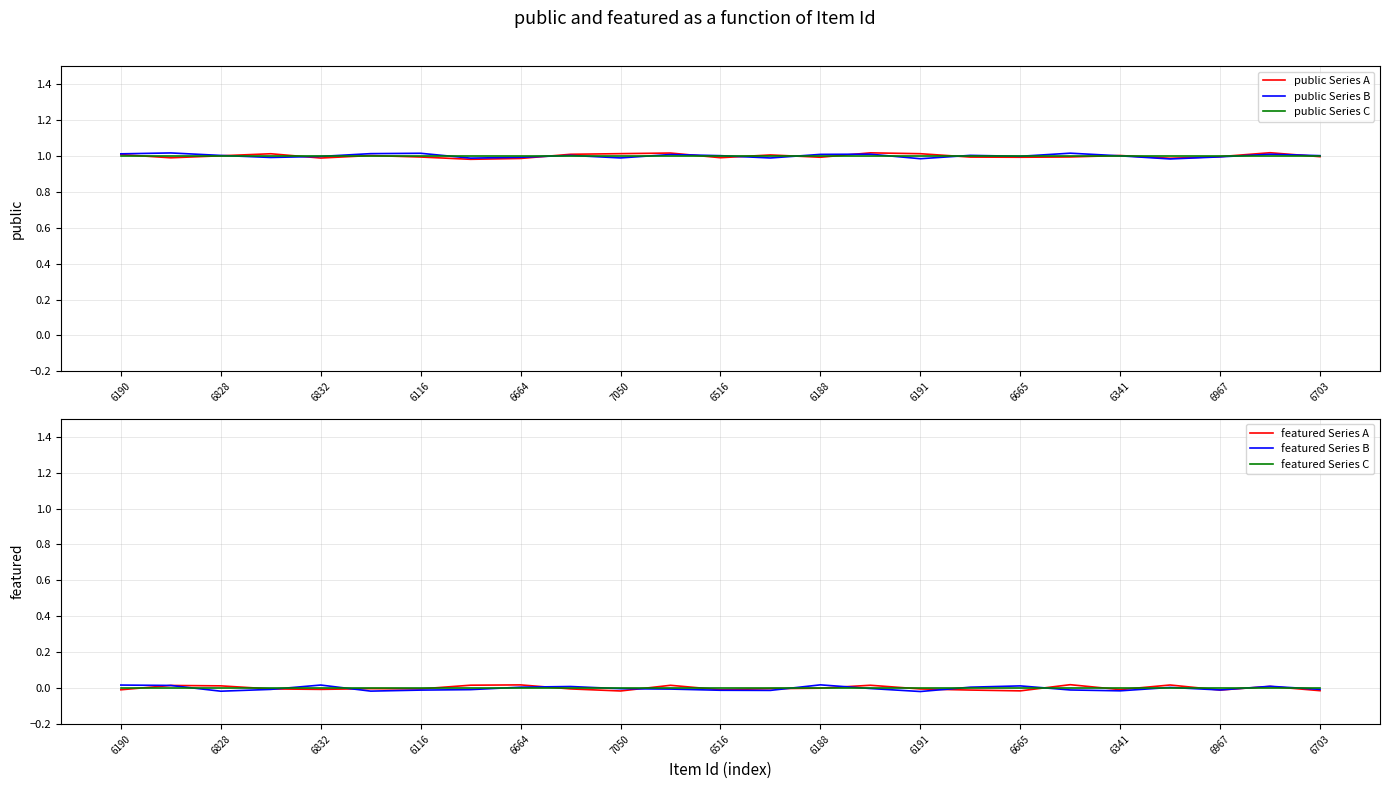

What is the difference between the highest and lowest values at 6967?

1.0